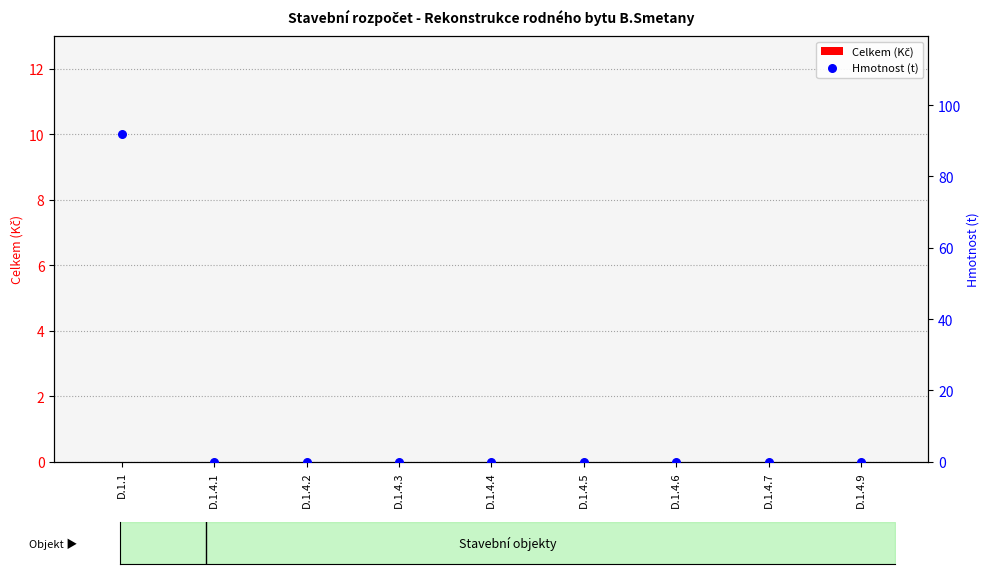

At how many categories does at least one series exceed 68?

1